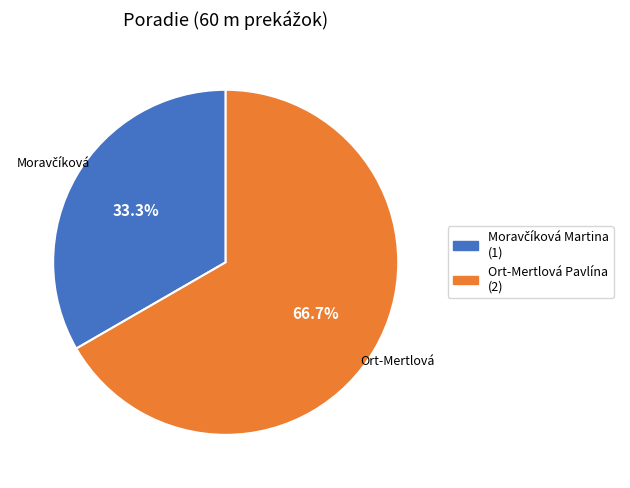

What is the majority slice?

Ort-Mertlová Pavlína